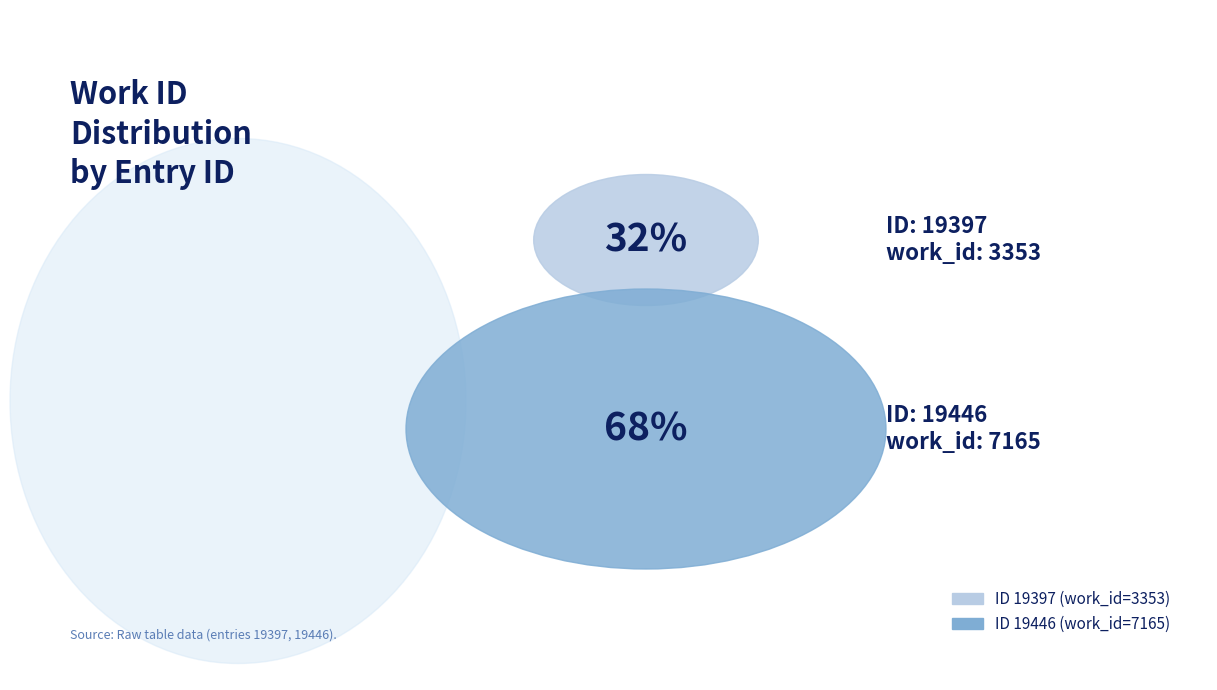

Is there a majority slice in this chart?

Yes